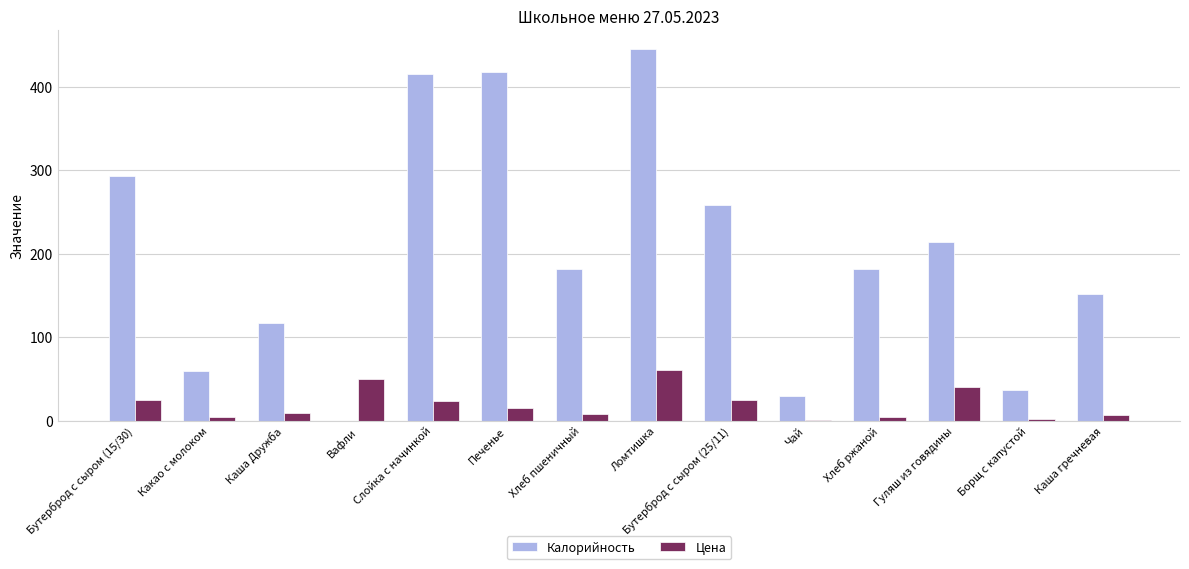

Which series has the largest total across all categories?

Калорийность